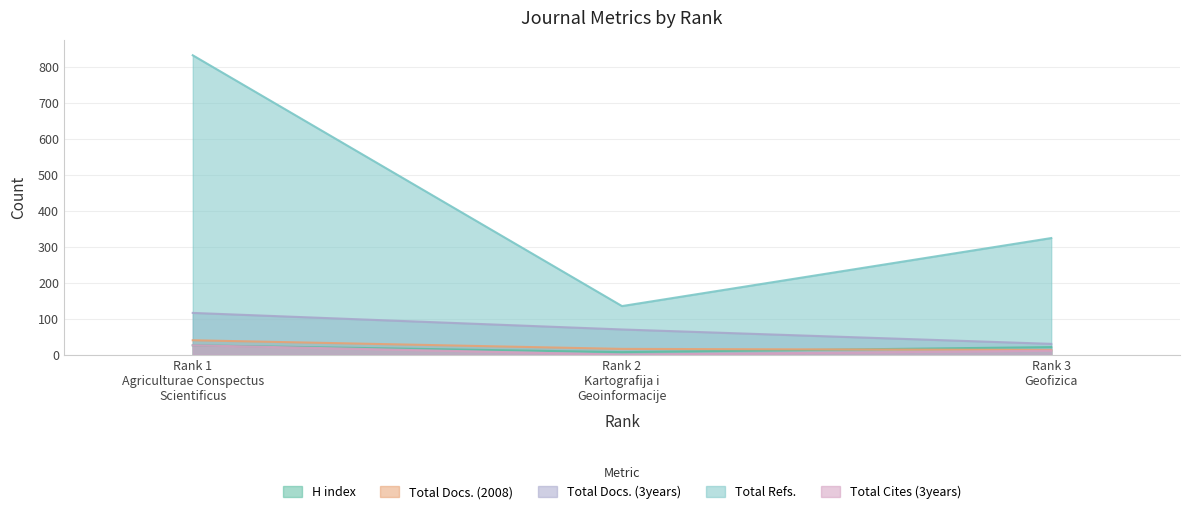

Reading left to right, extract all data points from this chart.

H index: 26	7	21
Total Docs. (2008): 40	16	13
Total Docs. (3years): 116	70	30
Total Refs.: 832	135	324
Total Cites (3years): 26	0	11